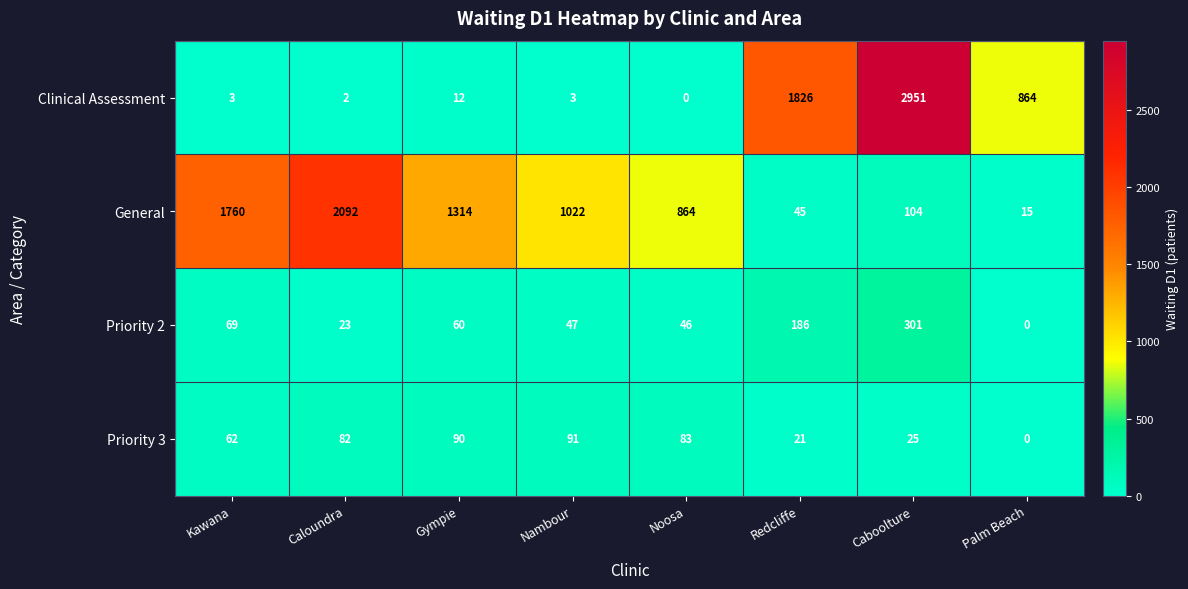

Is it true that Priority 3 equals 149 at Gympie?

False